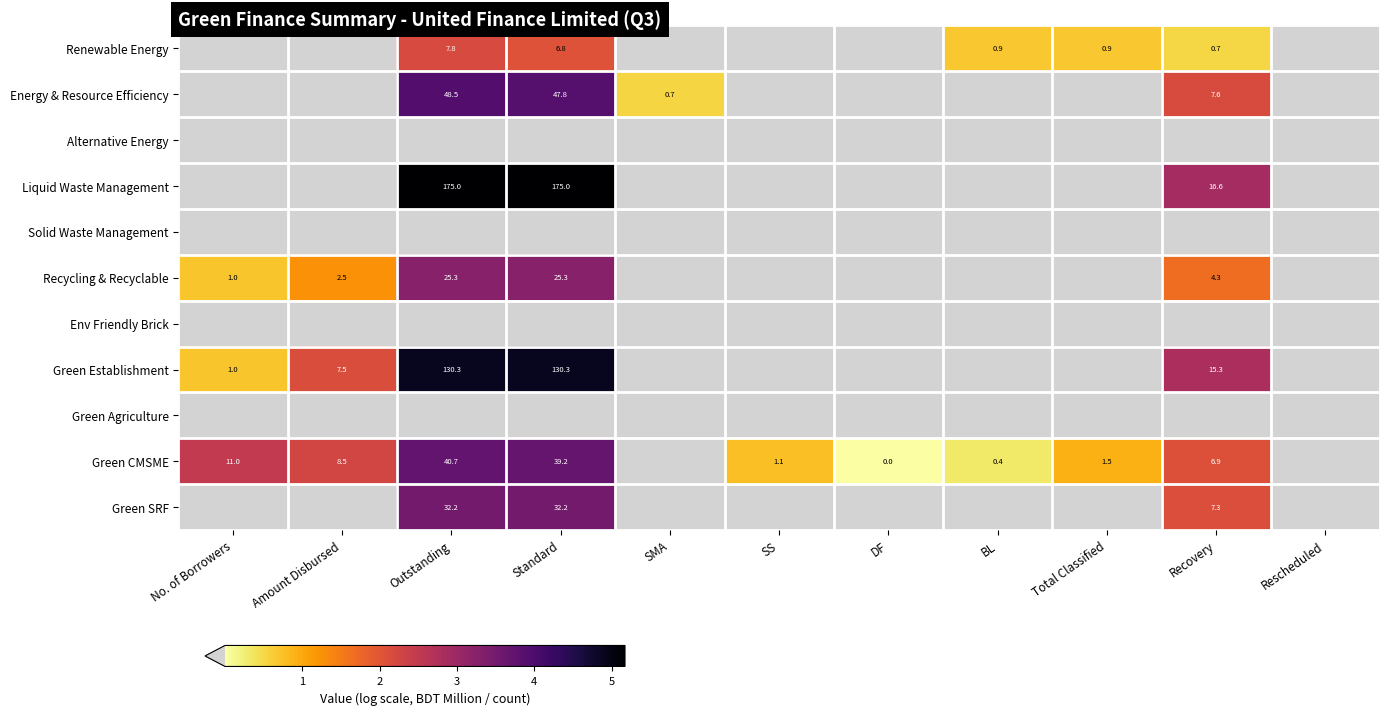

List the labels in order of Liquid Waste Management value, smallest first.

No. of Borrowers, Amount Disbursed, SMA, SS, DF, BL, Total Classified, Rescheduled, Recovery, Outstanding, Standard